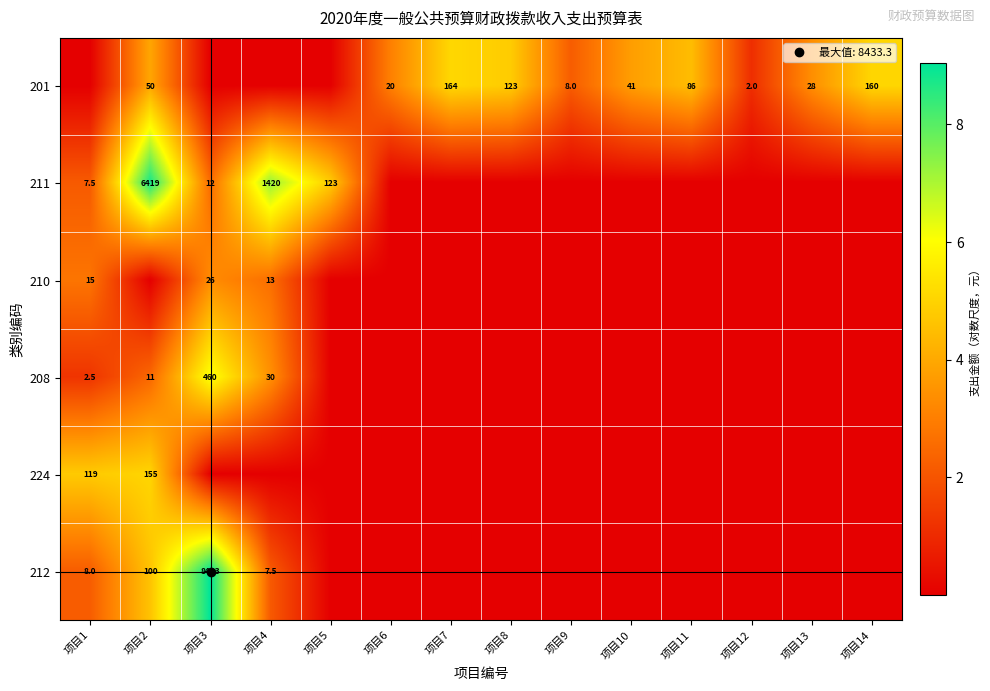

At which category is the sum across all series the highest?

项目2